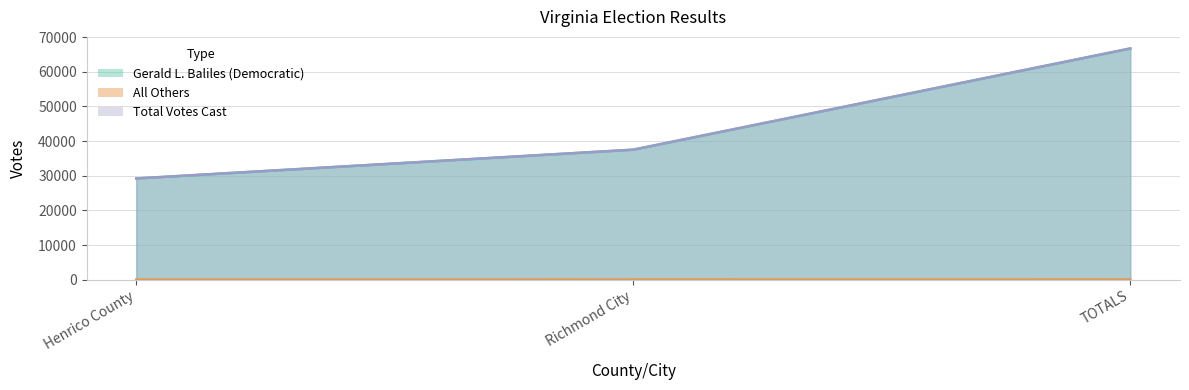

Which series has the widest spread of values?

Total Votes Cast